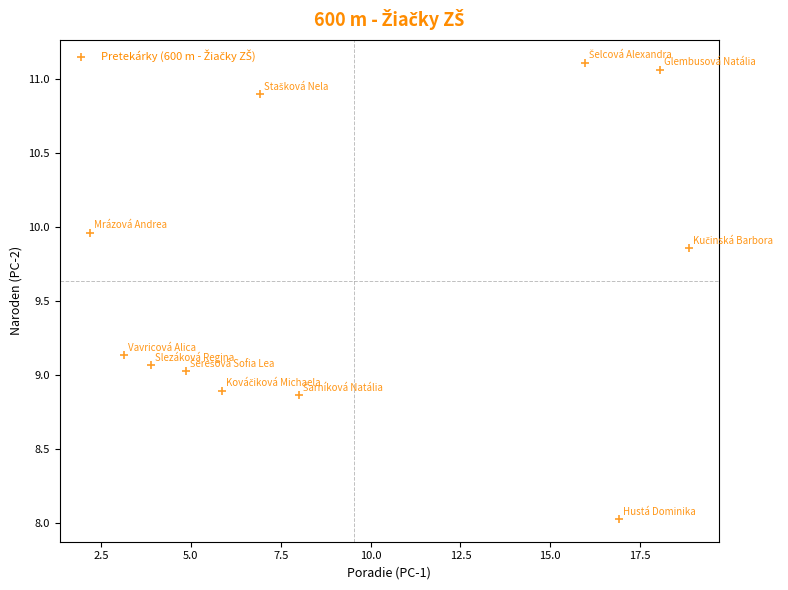

What is the average X value?

9.5